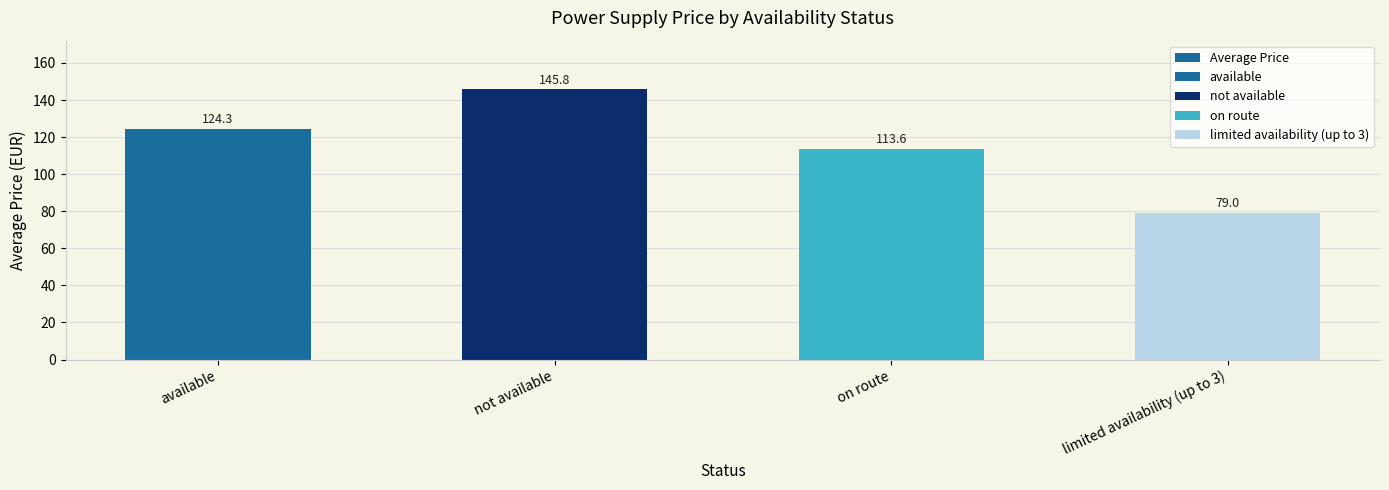

At which category does the chart reach its peak across all series?

not available